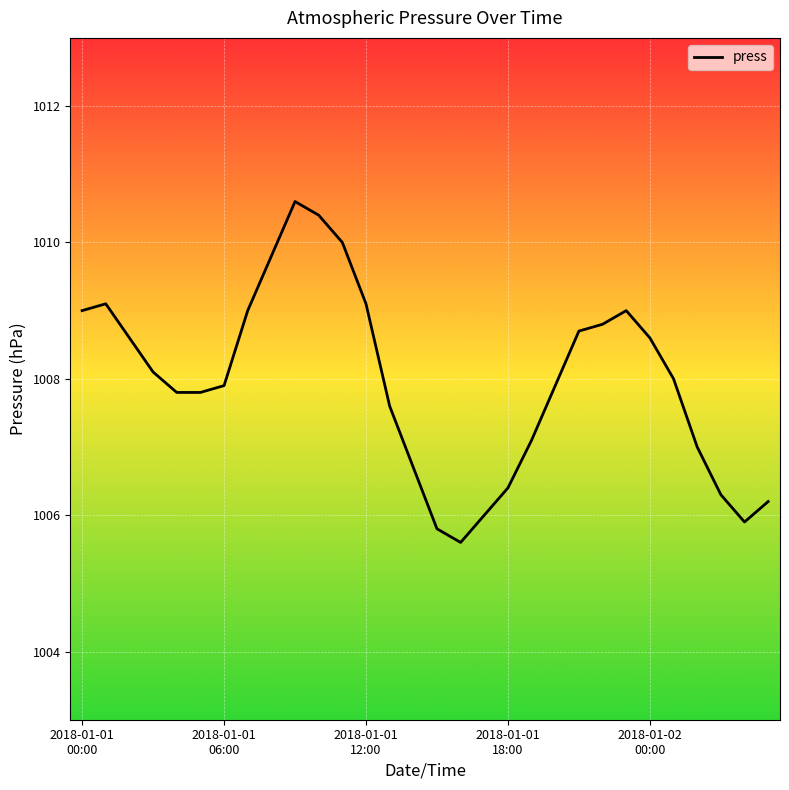

What is the difference between the maximum and minimum values?

5.0